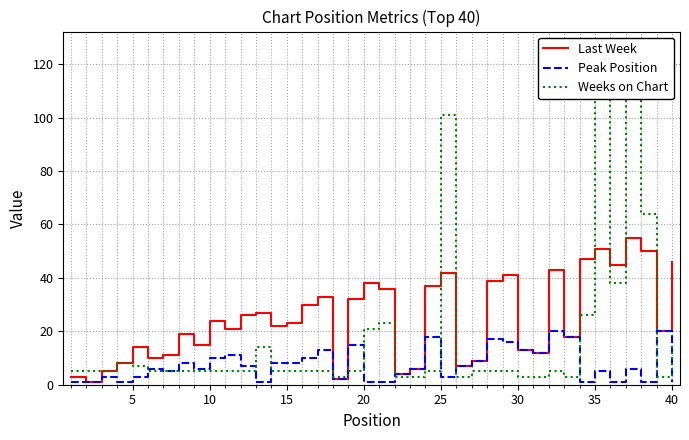

How many values in the Peak Position series exceed 6?

19